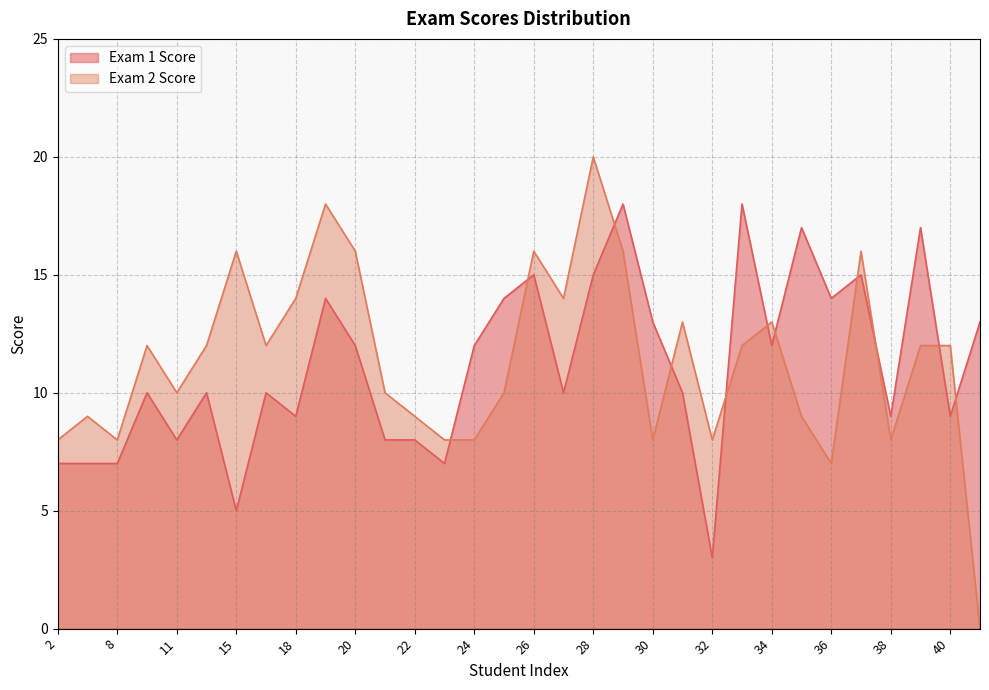

What is the difference between the highest and lowest values at 32?

5